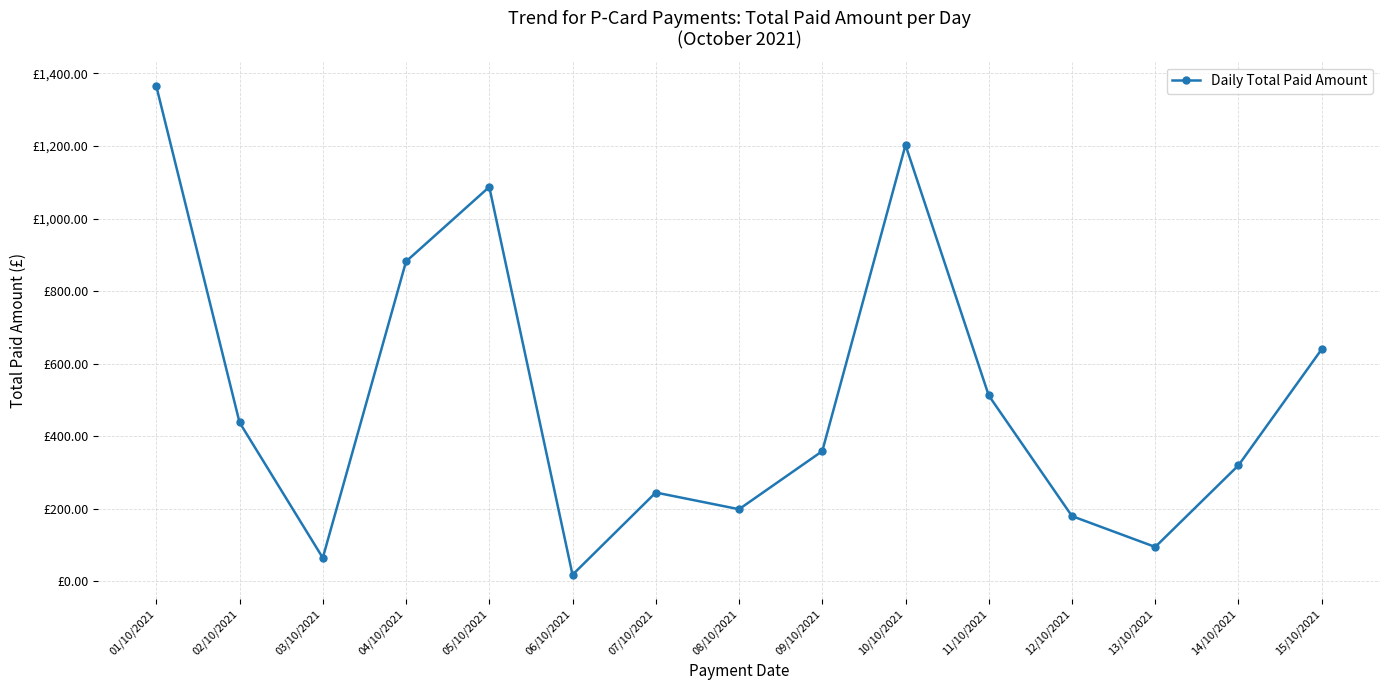

Count the number of values greater than 358.

8